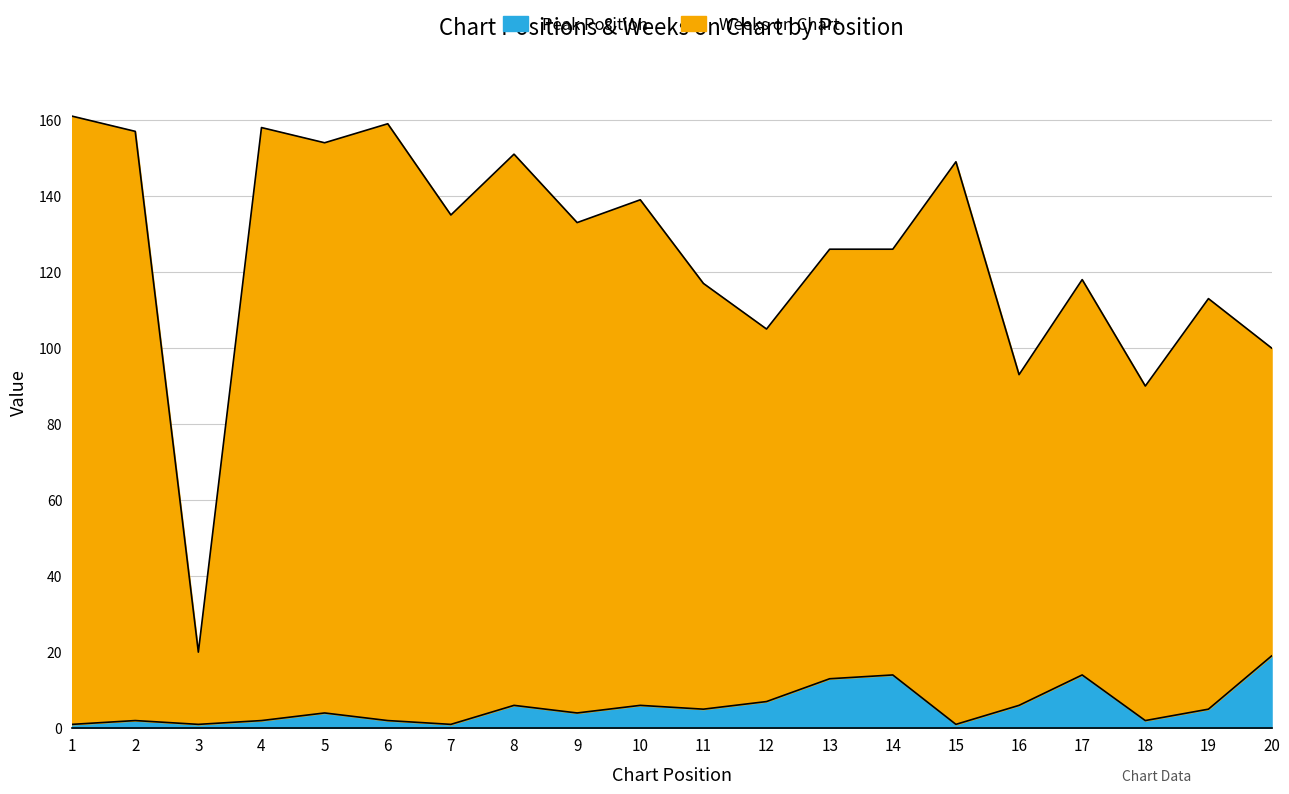

Count the number of data series in this chart.

2